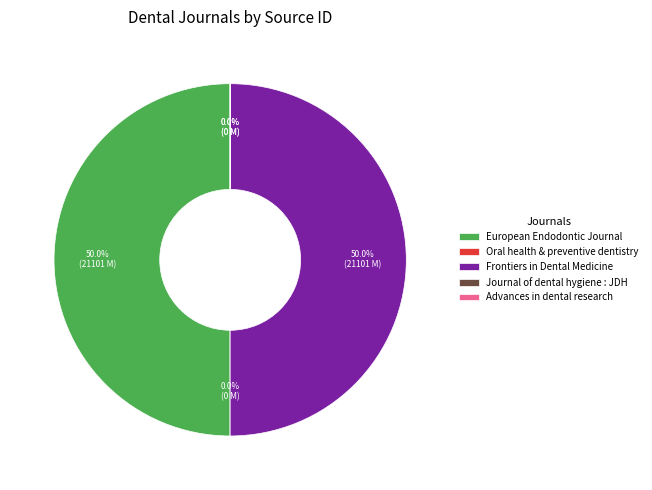

To the nearest percent, what is the average slice percentage?

20%